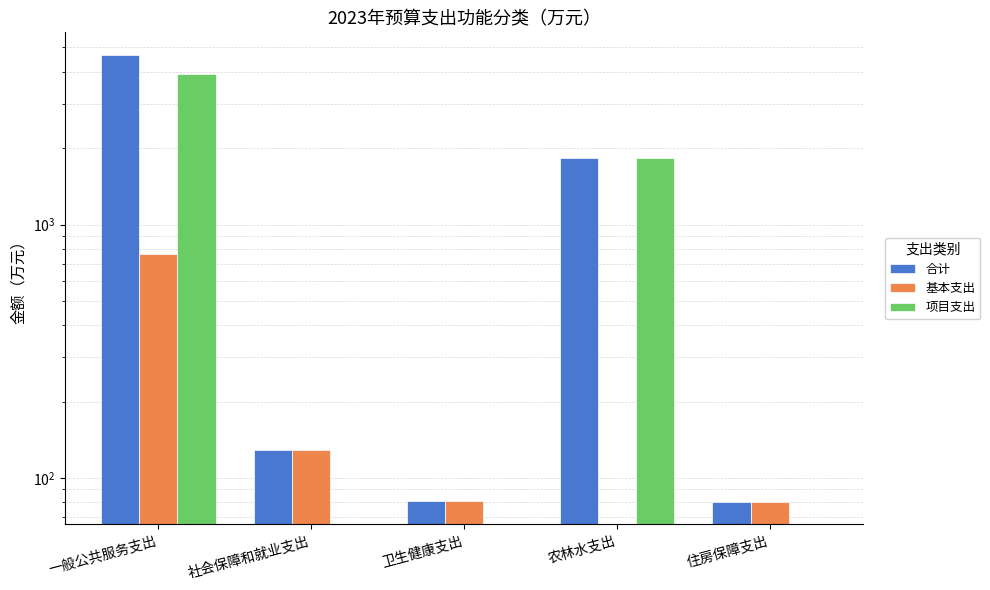

Is the value of 项目支出 at 卫生健康支出 greater than the value of 基本支出 at 农林水支出?

No